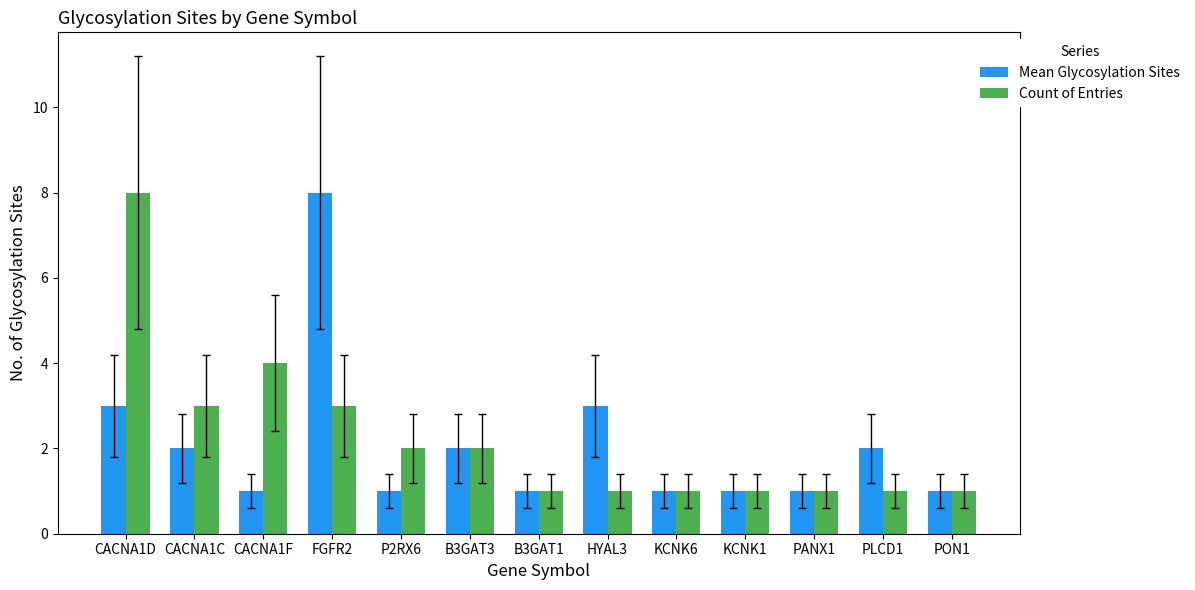

Between CACNA1F and PLCD1, which series saw the biggest shift?

Count of Entries